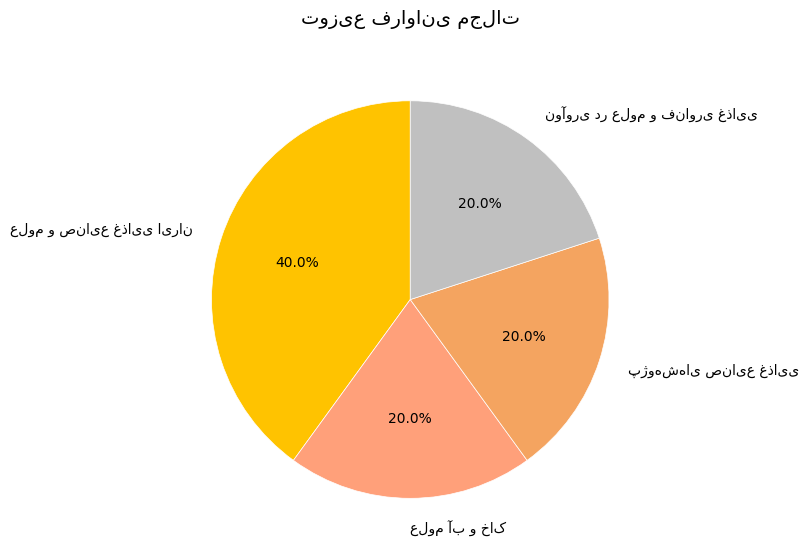

Is there any slice that represents more than half of the pie?

No